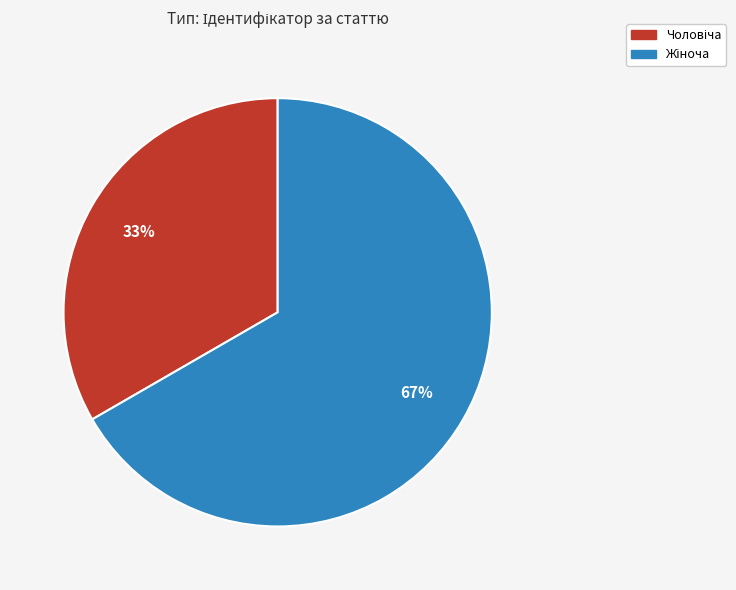

Does any single category account for the majority?

Yes